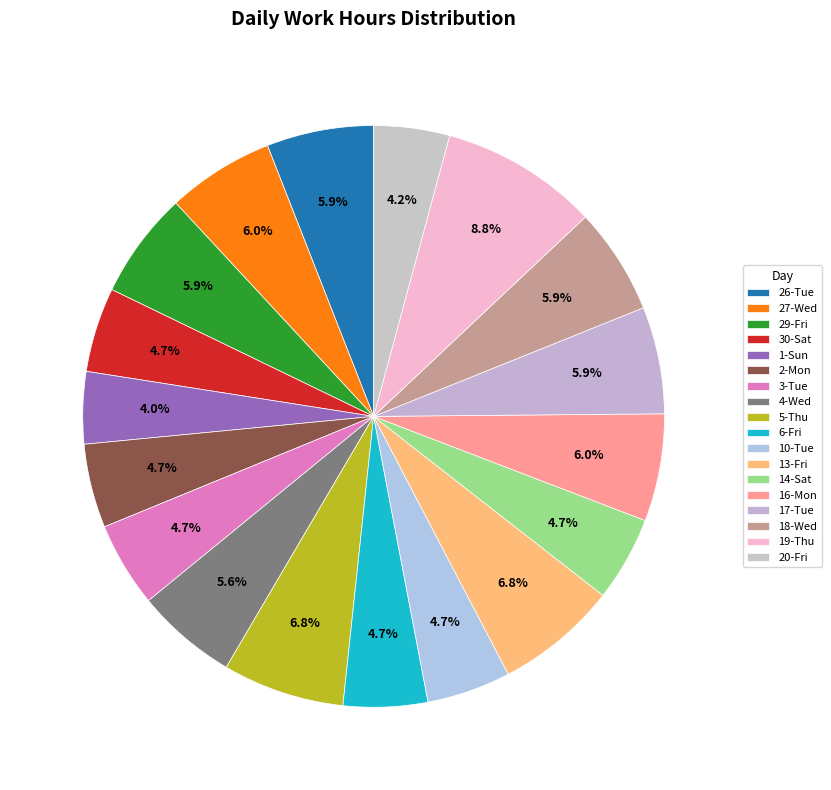

What percentage is the 1-Sun slice, to the nearest percent?

4%